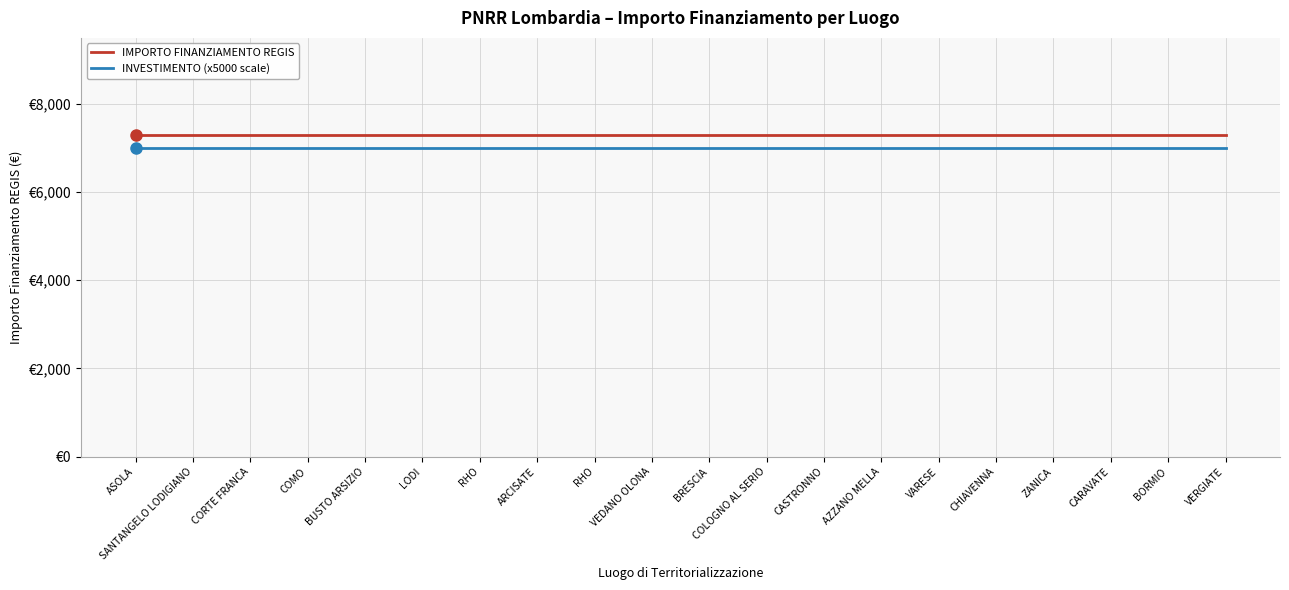

Is the value of INVESTIMENTO (x5000 scale) at SANTANGELO LODIGIANO greater than the value of IMPORTO FINANZIAMENTO REGIS at COLOGNO AL SERIO?

No